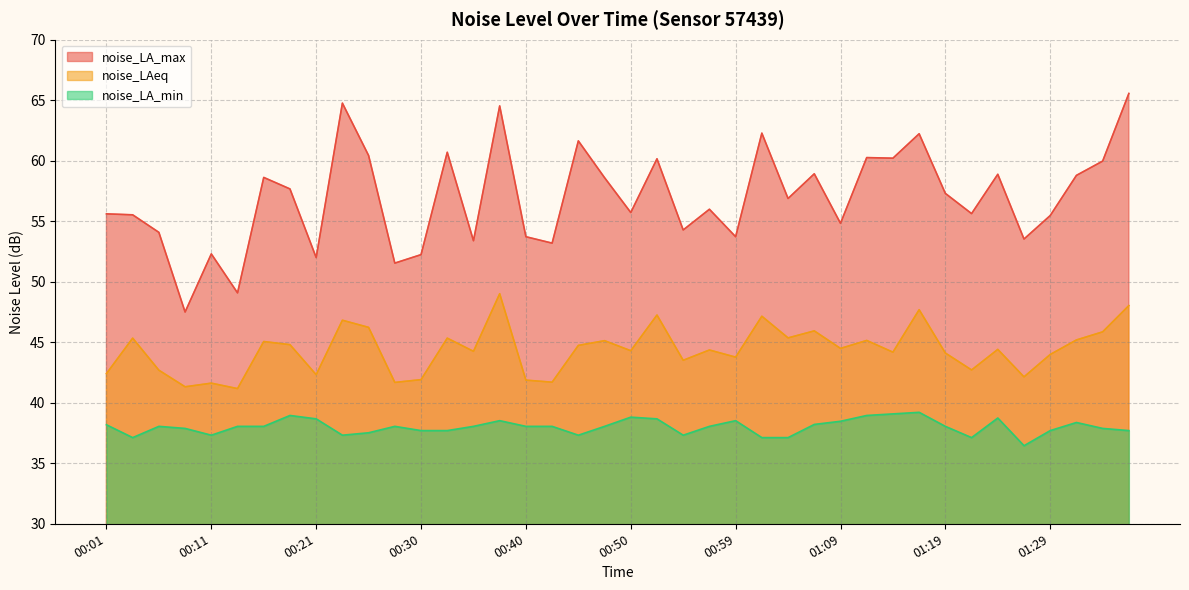

Reading right to left, transcribe all the data shown in this chart.

noise_LA_max: 65.6	60.0	58.8	55.5	53.5	58.9	55.6	57.3	62.2	60.2	60.3	54.8	58.9	56.9	62.3	53.7	56.0	54.3	60.2	55.7	58.6	61.6	53.2	53.7	64.5	53.4	60.7	52.2	51.5	60.4	64.8	52.0	57.7	58.6	49.1	52.3	47.5	54.1	55.5	55.6
noise_LAeq: 48.0	45.9	45.2	44.0	42.1	44.4	42.7	44.1	47.7	44.2	45.1	44.5	45.9	45.4	47.1	43.8	44.4	43.5	47.2	44.3	45.1	44.7	41.7	41.9	49.0	44.2	45.3	41.9	41.7	46.2	46.8	42.3	44.8	45.1	41.2	41.6	41.3	42.7	45.3	42.4
noise_LA_min: 37.7	37.9	38.4	37.7	36.5	38.7	37.1	38.0	39.2	39.1	39.0	38.5	38.2	37.1	37.1	38.5	38.0	37.3	38.7	38.8	38.0	37.3	38.0	38.0	38.5	38.0	37.7	37.7	38.0	37.5	37.3	38.7	39.0	38.0	38.0	37.3	37.9	38.0	37.1	38.2